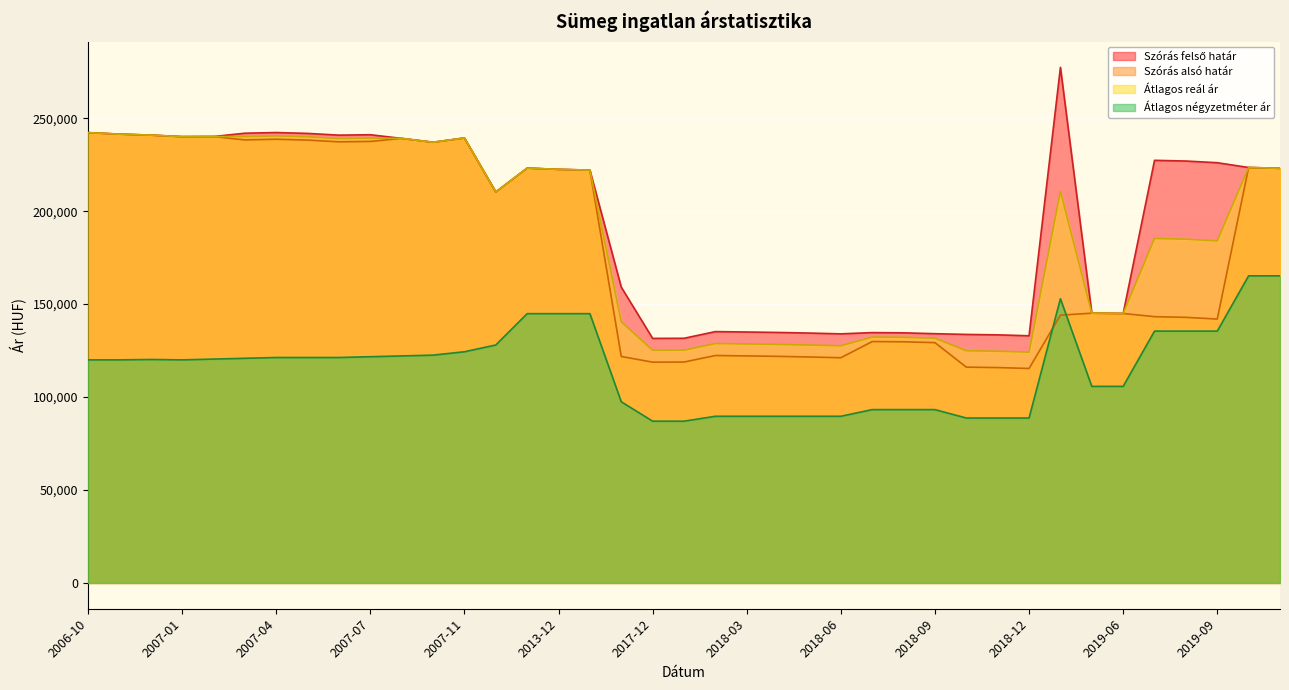

At which category does Átlagos négyzetméter ár reach its first local peak?

2006-12